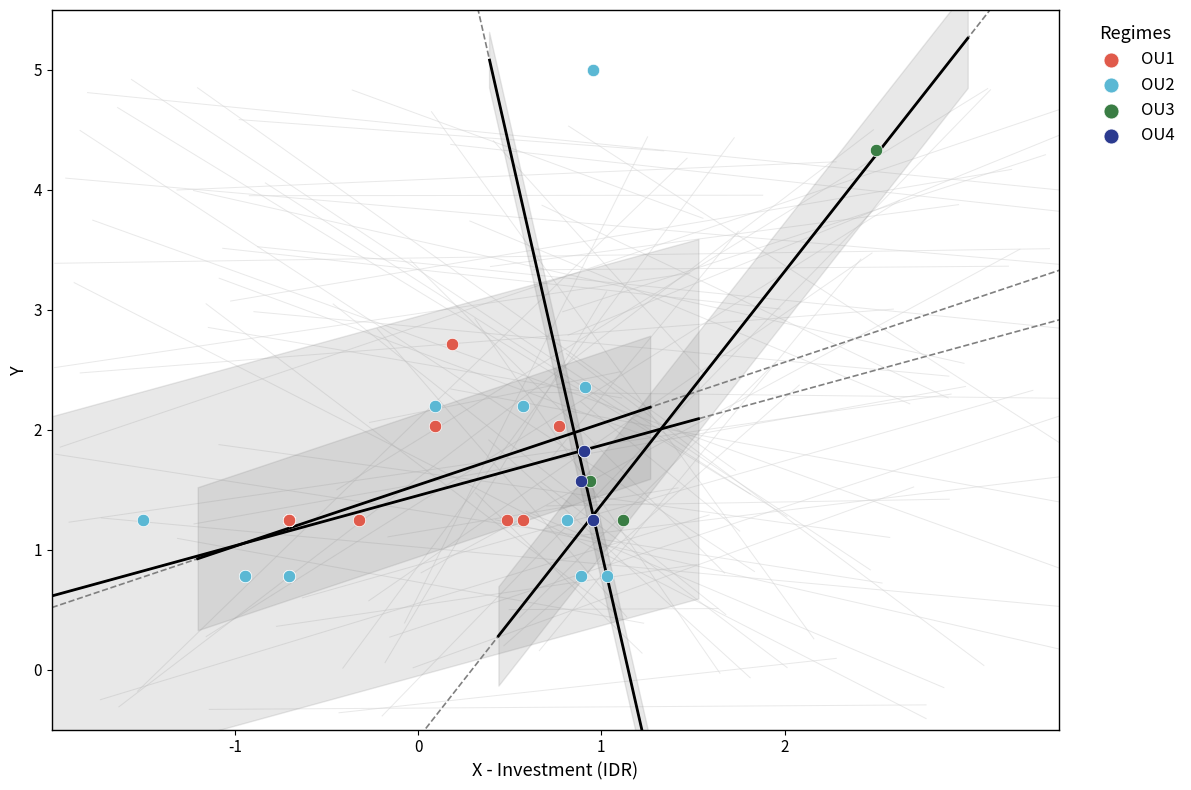

Which series has the widest spread of Y values?

OU2